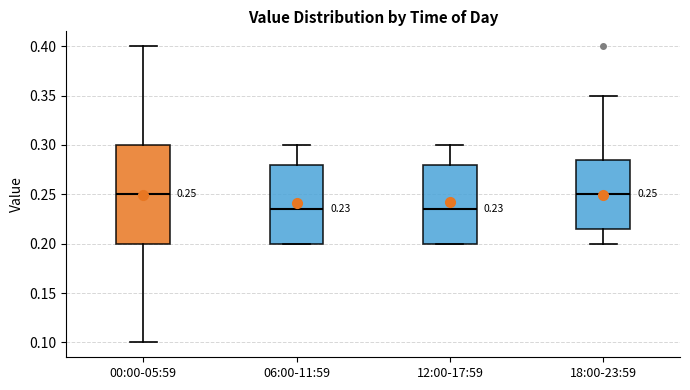

Which box is the tallest, from its lower edge to its upper edge?

00:00-05:59